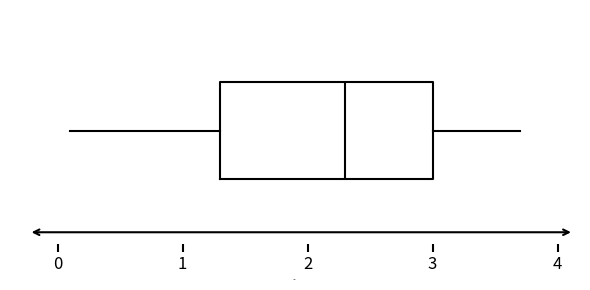

Where does the right whisker of the box end on the x-axis? The values are not printed on the chart, so give them approximately, as read against the axis.

3.7